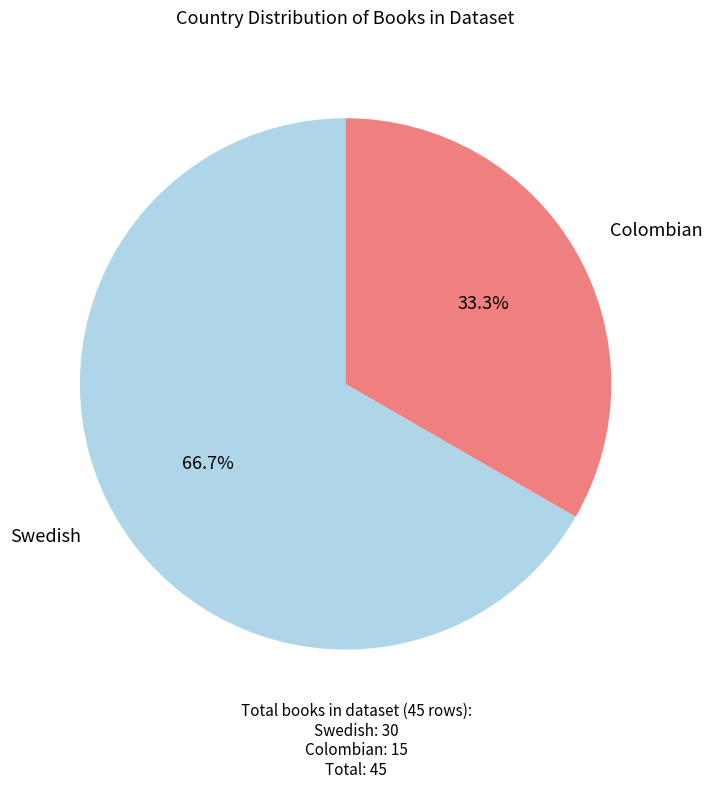

How many slices are in this pie chart?

2